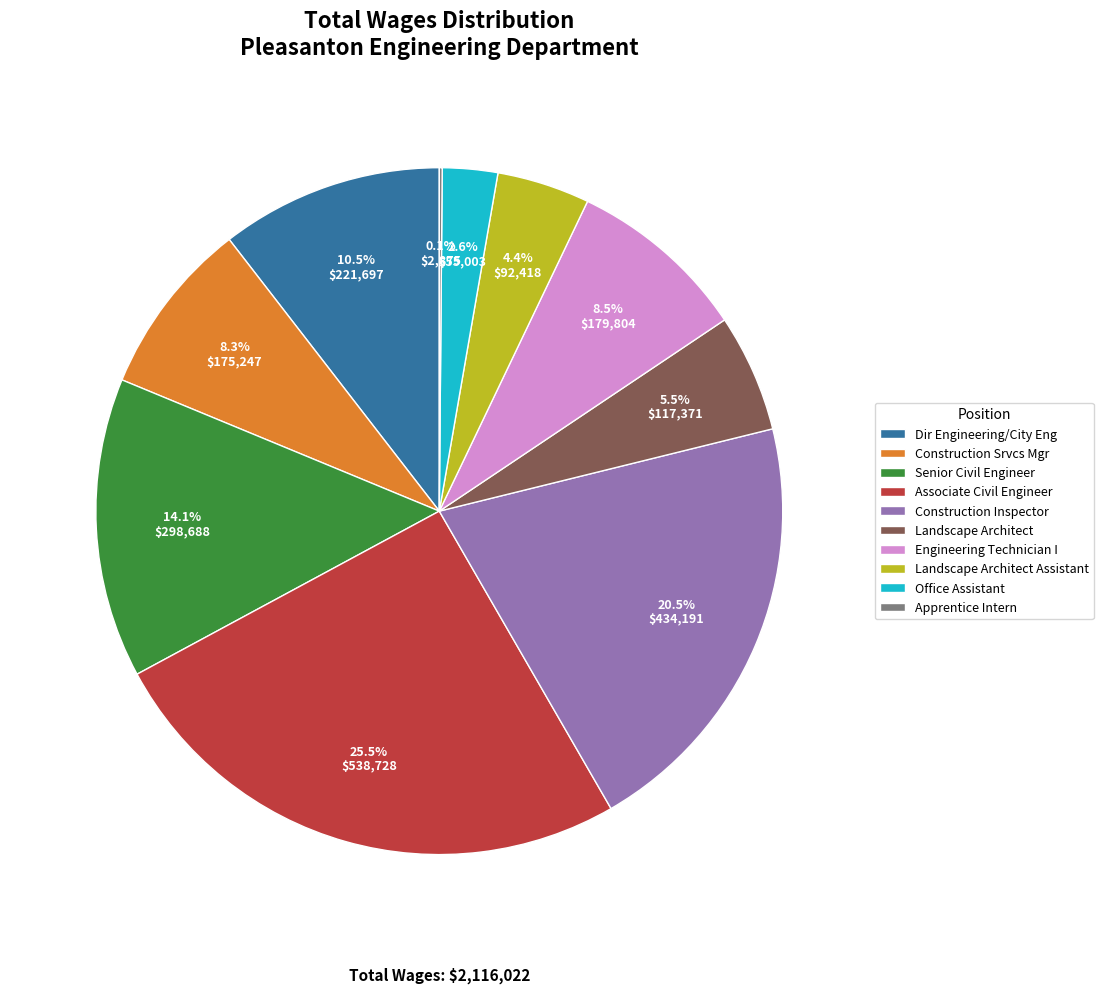

Is Associate Civil Engineer the majority of the pie?

No